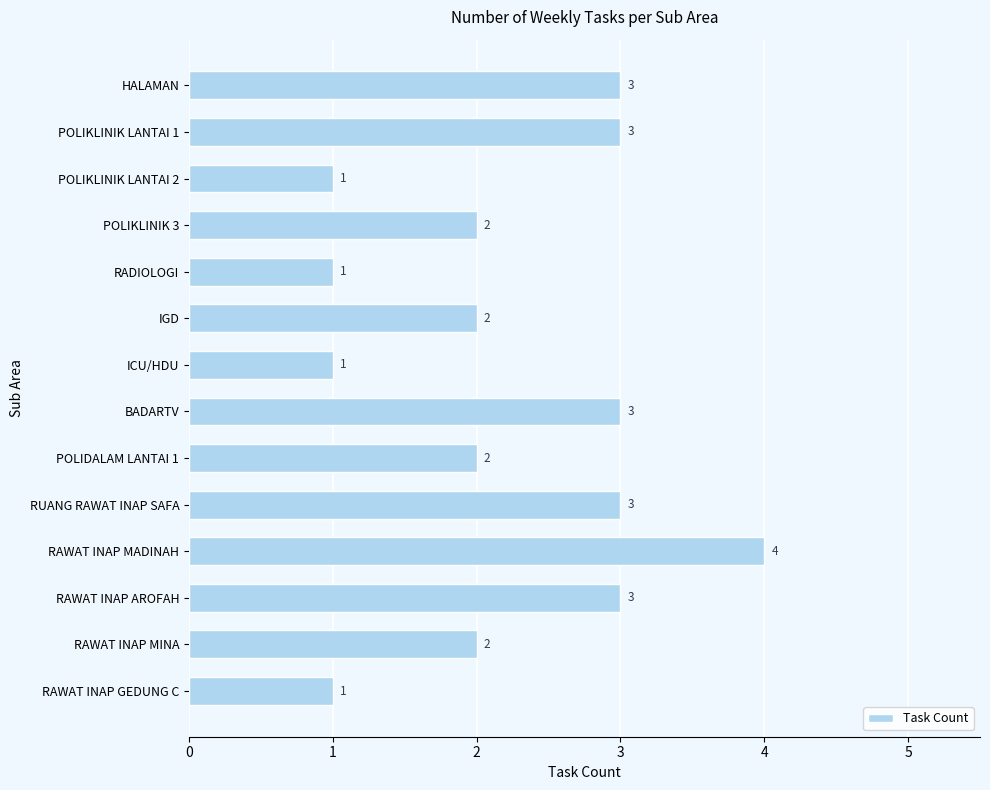

What is the greatest value displayed?

4